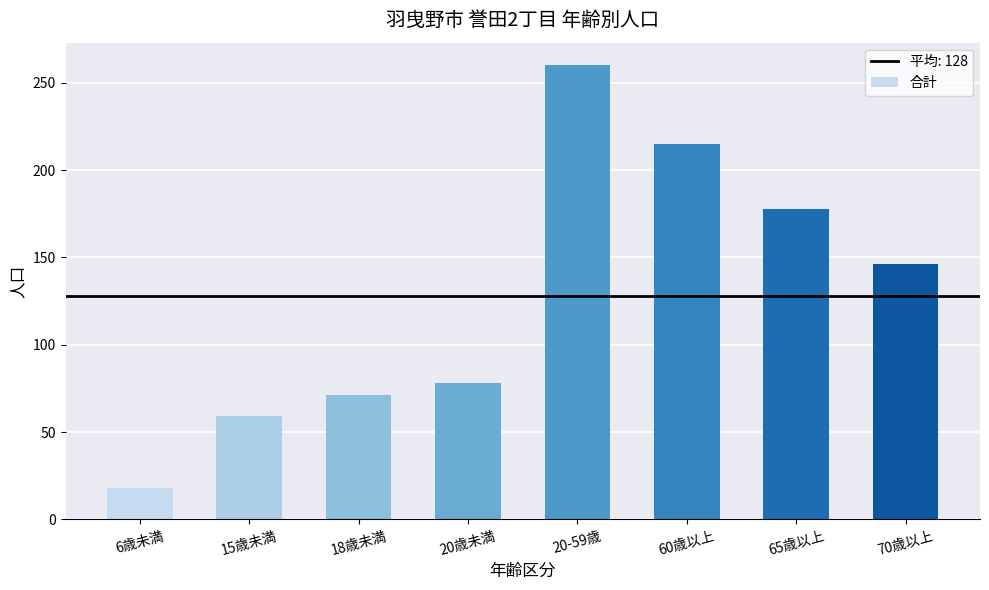

Rank the categories by value from lowest to highest.

6歳未満, 15歳未満, 18歳未満, 20歳未満, 70歳以上, 65歳以上, 60歳以上, 20-59歳